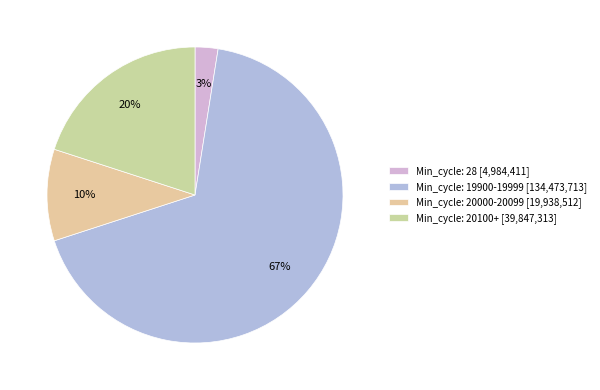

How many slices are in this pie chart?

4